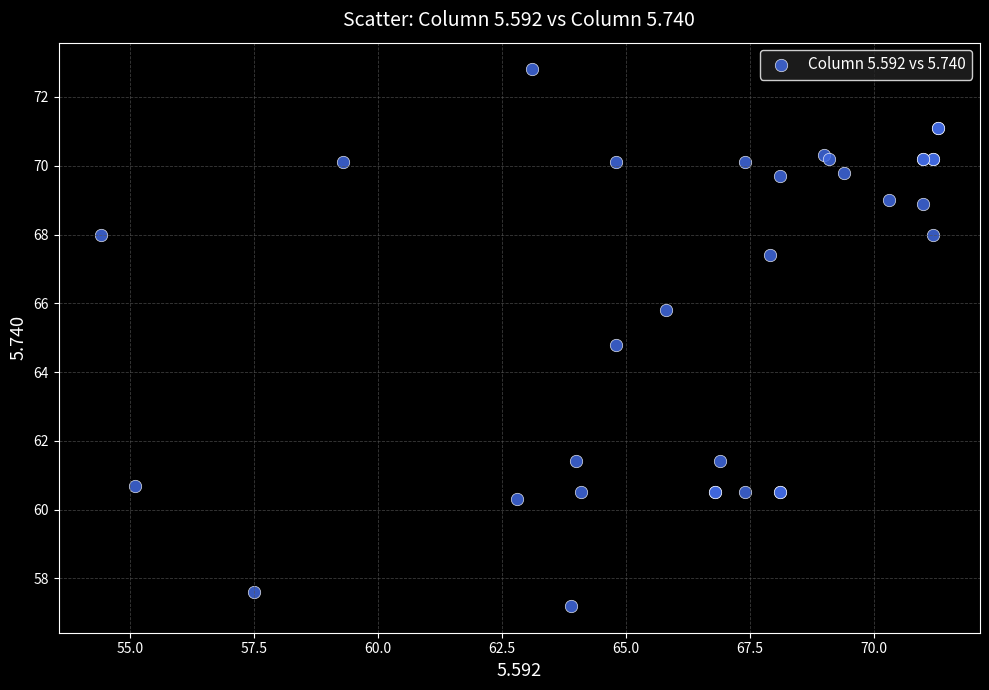

What Y value in the scatter plot is closest to 65?

64.8